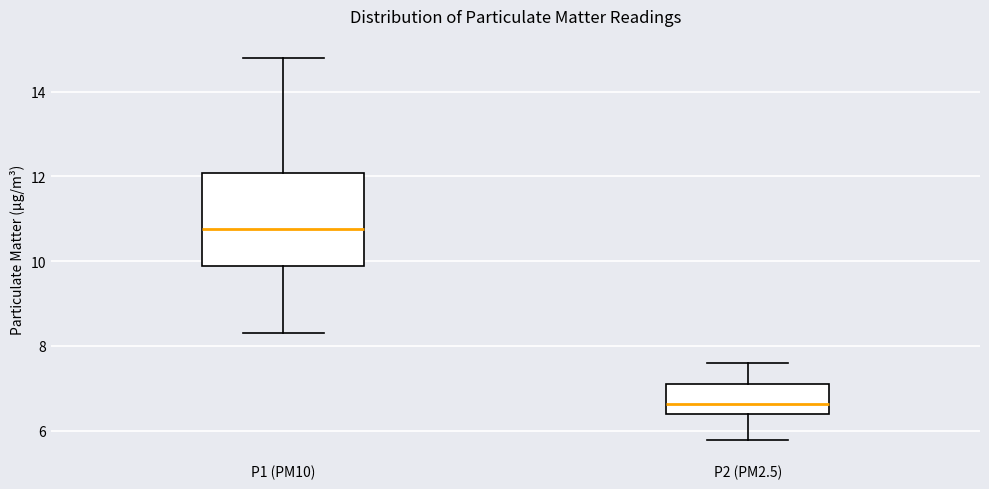

Where is the upper edge of the box for P2 (PM2.5) on the y-axis? The values are not printed on the chart, so give them approximately, as read against the axis.

7.2